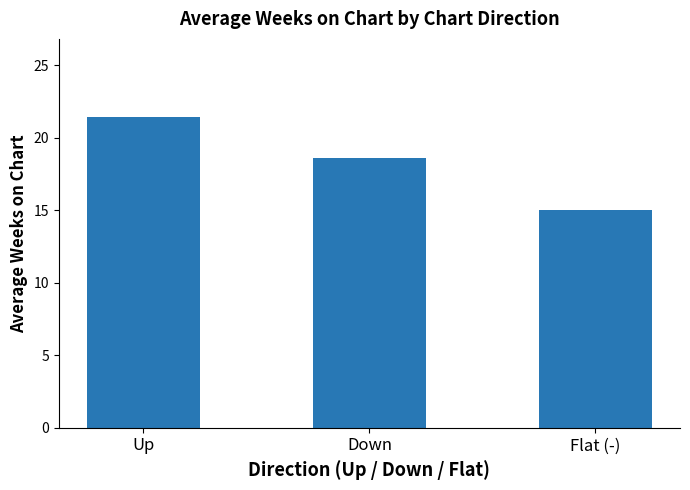

The chart shows a value of 15.0 at Flat (-). True or false?

True